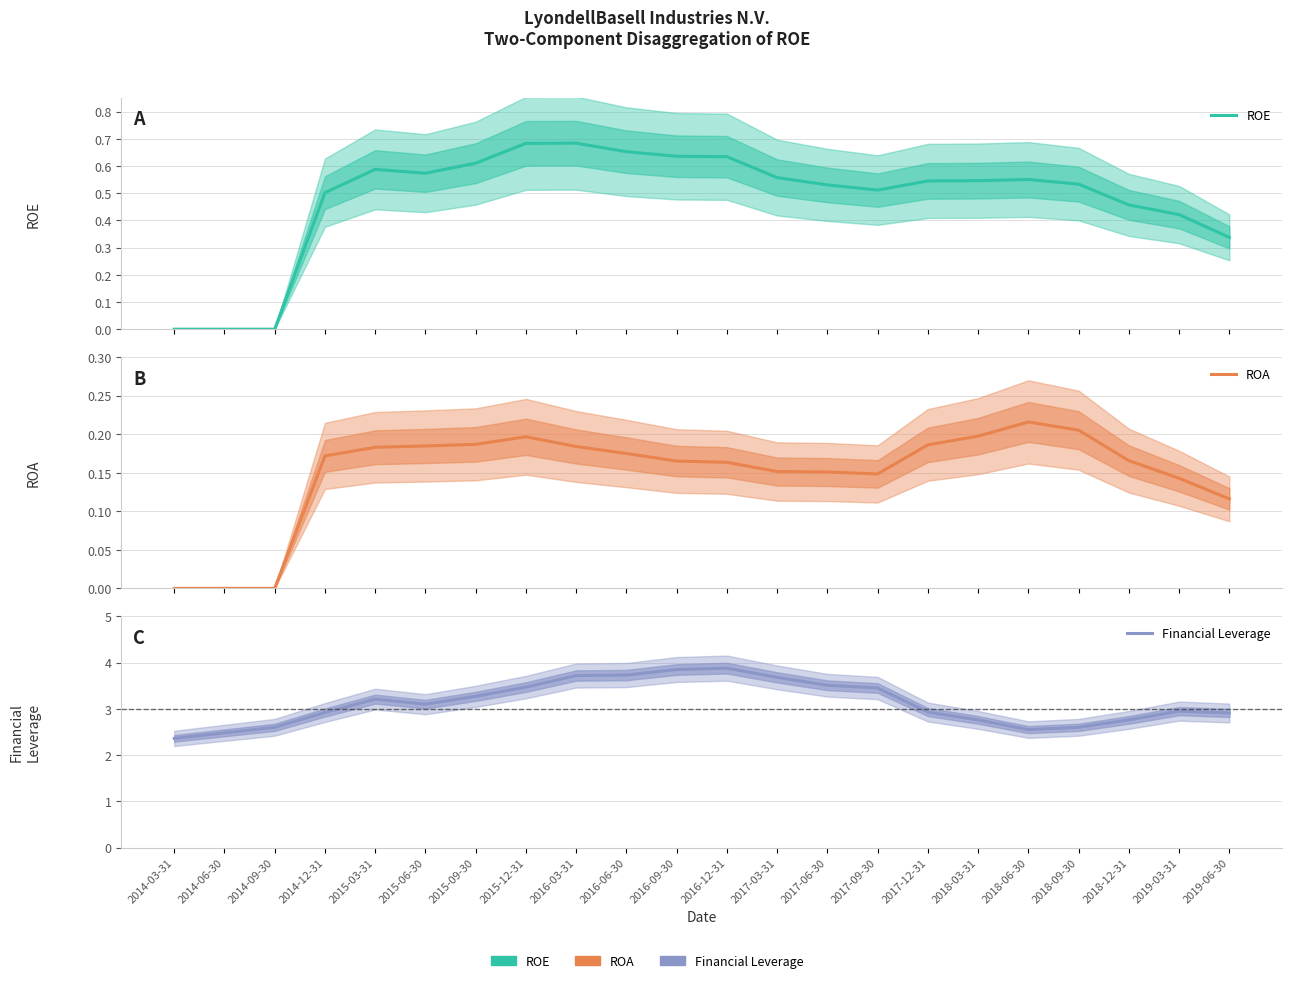

Between 2014-09-30 and 2019-06-30, which series saw the biggest shift?

ROE